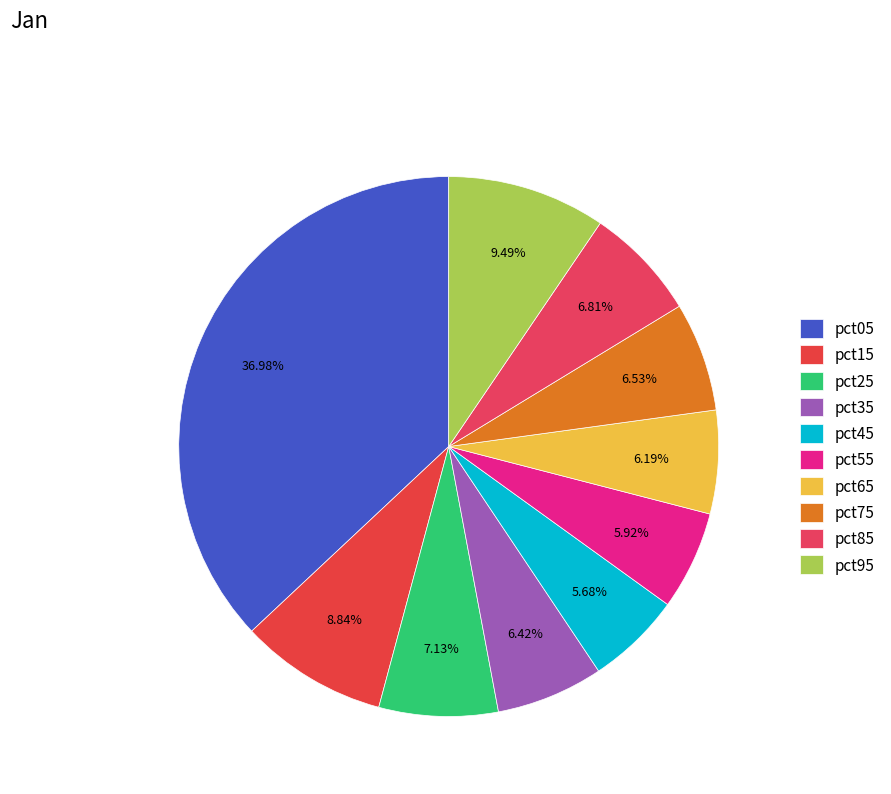

Count the number of slices in the pie.

10